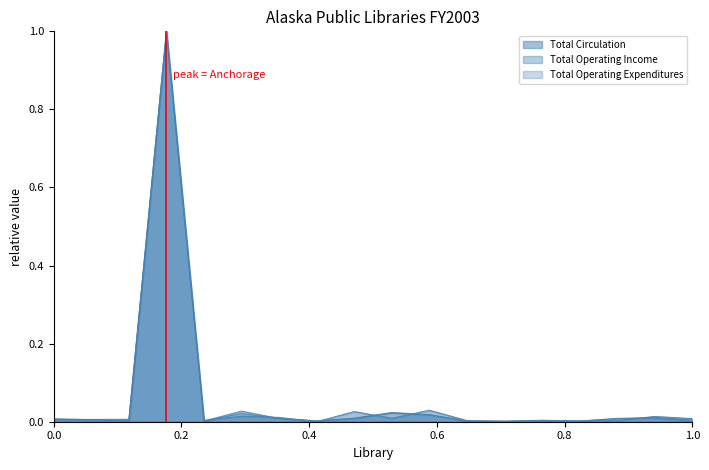

List the series in order of their peak value, highest first.

Total Circulation, Total Operating Income, Total Operating Expenditures